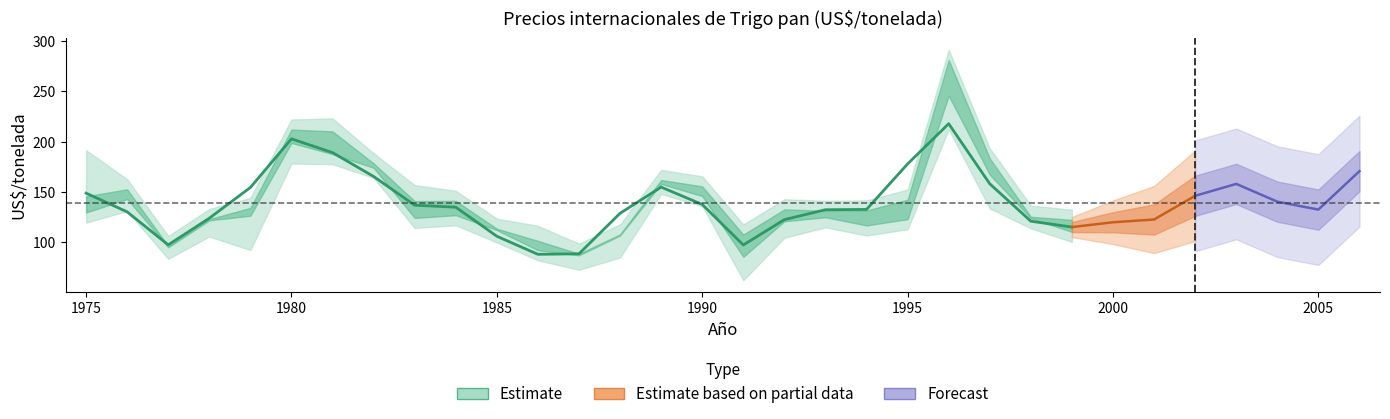

What is the value of the Mayo point at the 4th from the left?

122.7